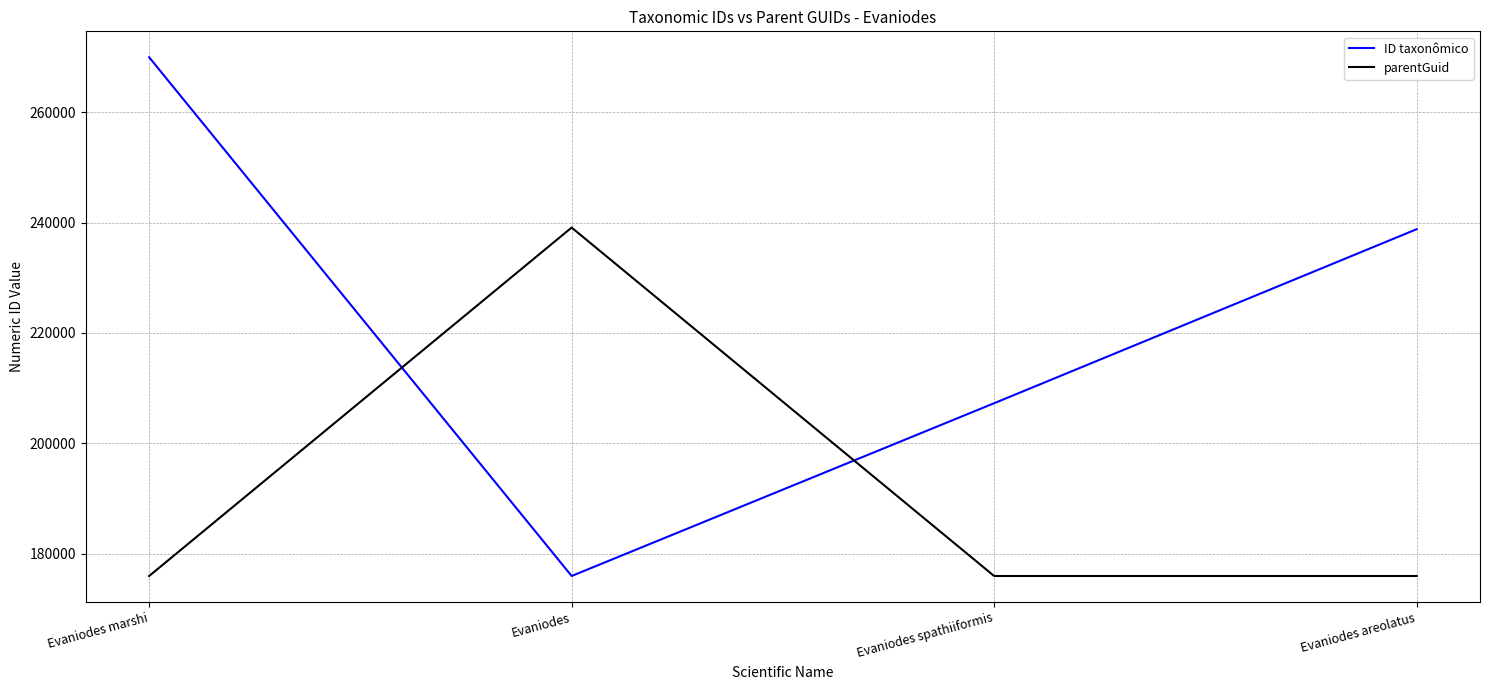

True or false: ID taxonômico has more than 1 points higher than both neighbors.

False